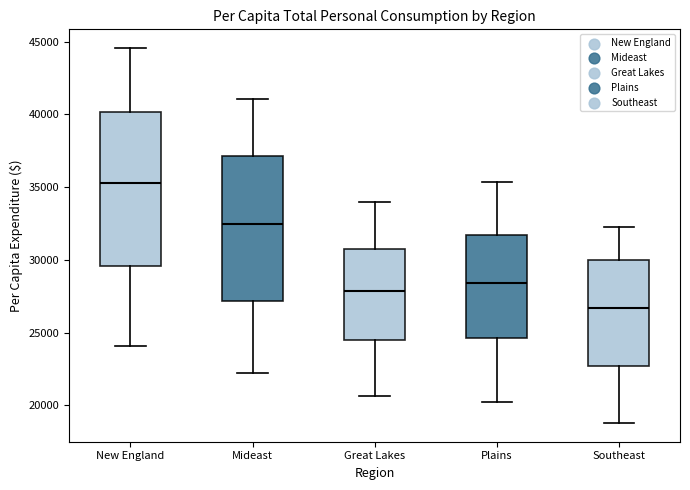

Reading left to right, read every box against the y-axis: the position of its median line, the range the box covers, and the ends of its whiskers. The values are not printed on the chart, so give them approximately, as read against the axis.

New England: median 35500, box 29500 to 40000, whiskers 24000 to 44500
Mideast: median 32500, box 27000 to 37000, whiskers 22000 to 41000
Great Lakes: median 28000, box 24500 to 30500, whiskers 20500 to 34000
Plains: median 28500, box 24500 to 31500, whiskers 20000 to 35500
Southeast: median 26500, box 22500 to 30000, whiskers 19000 to 32500